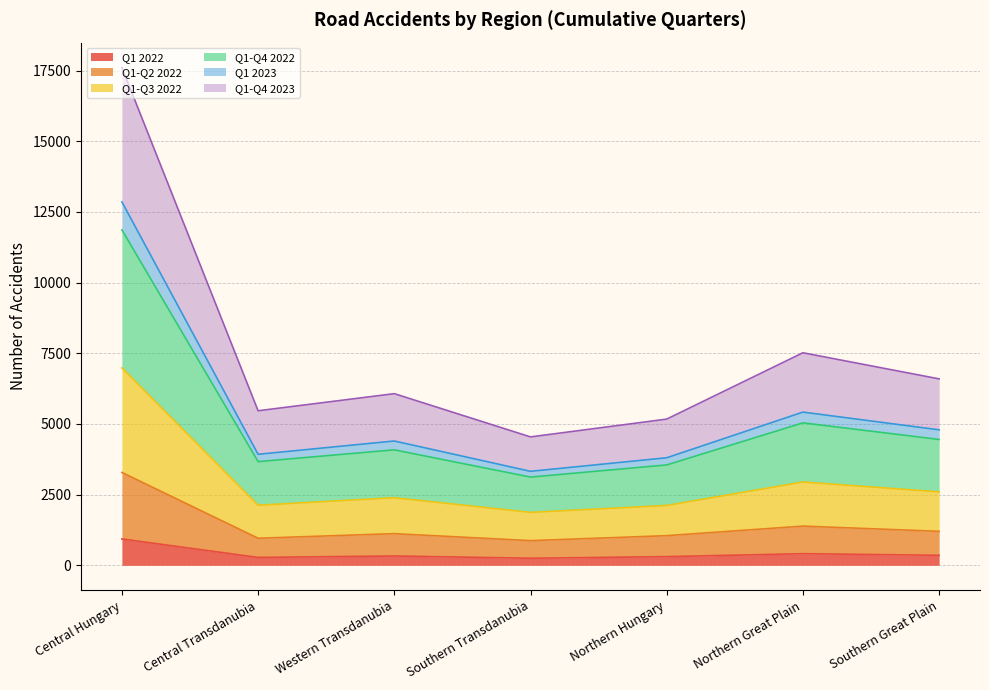

The value of Q1-Q2 2022 at Southern Transdanubia is 412. True or false?

False